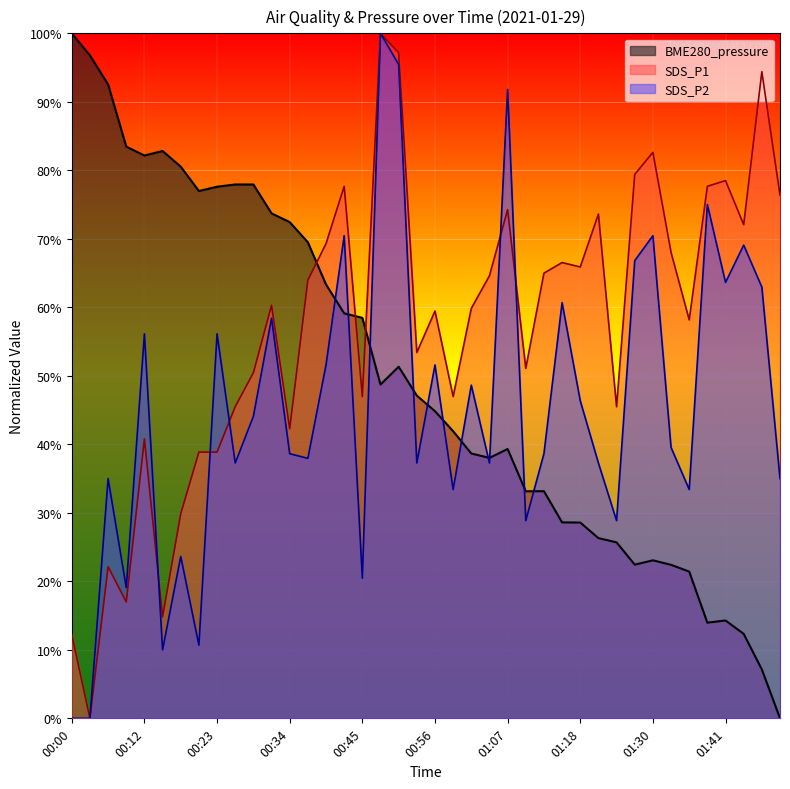

What are all the series names shown in the legend?

BME280_pressure, SDS_P1, SDS_P2